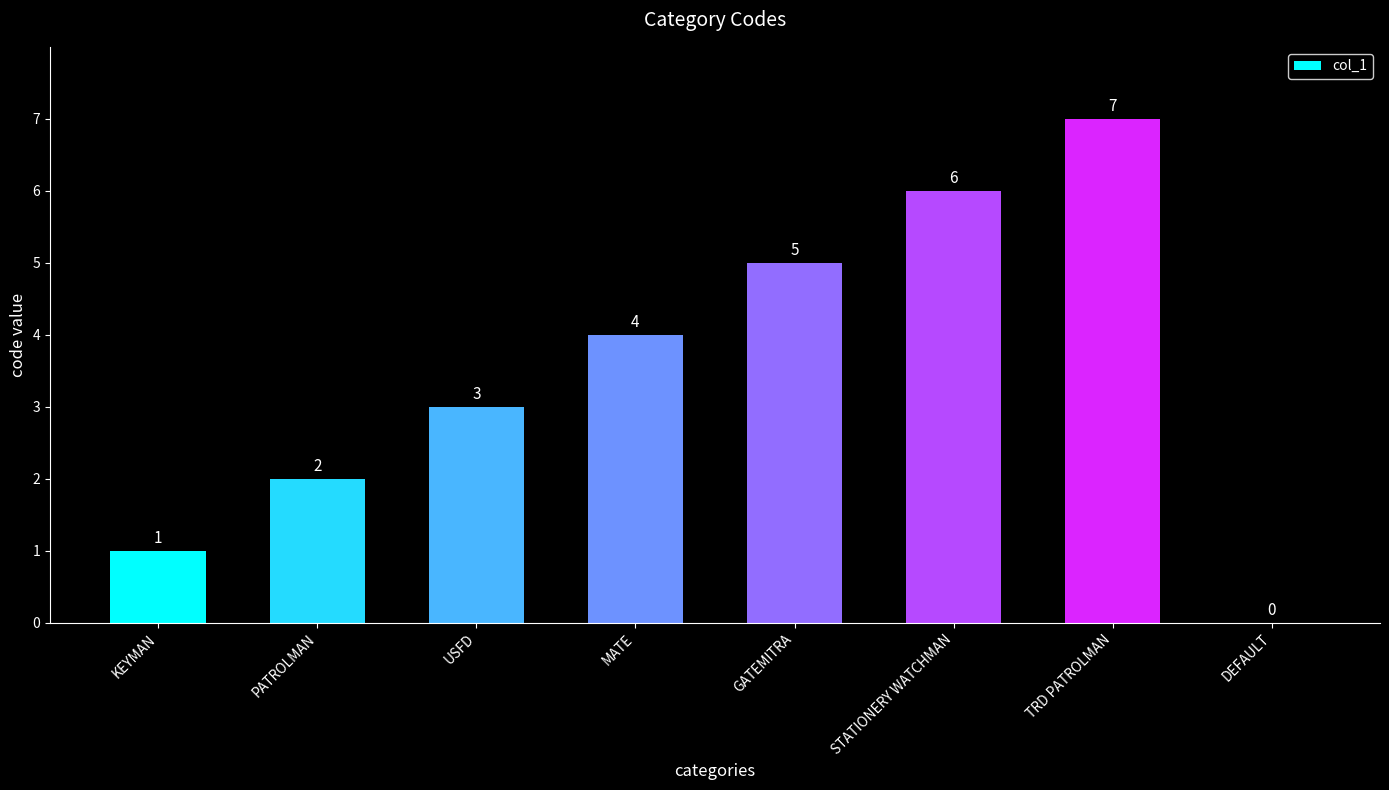

At which category does the chart reach its peak across all series?

TRD PATROLMAN